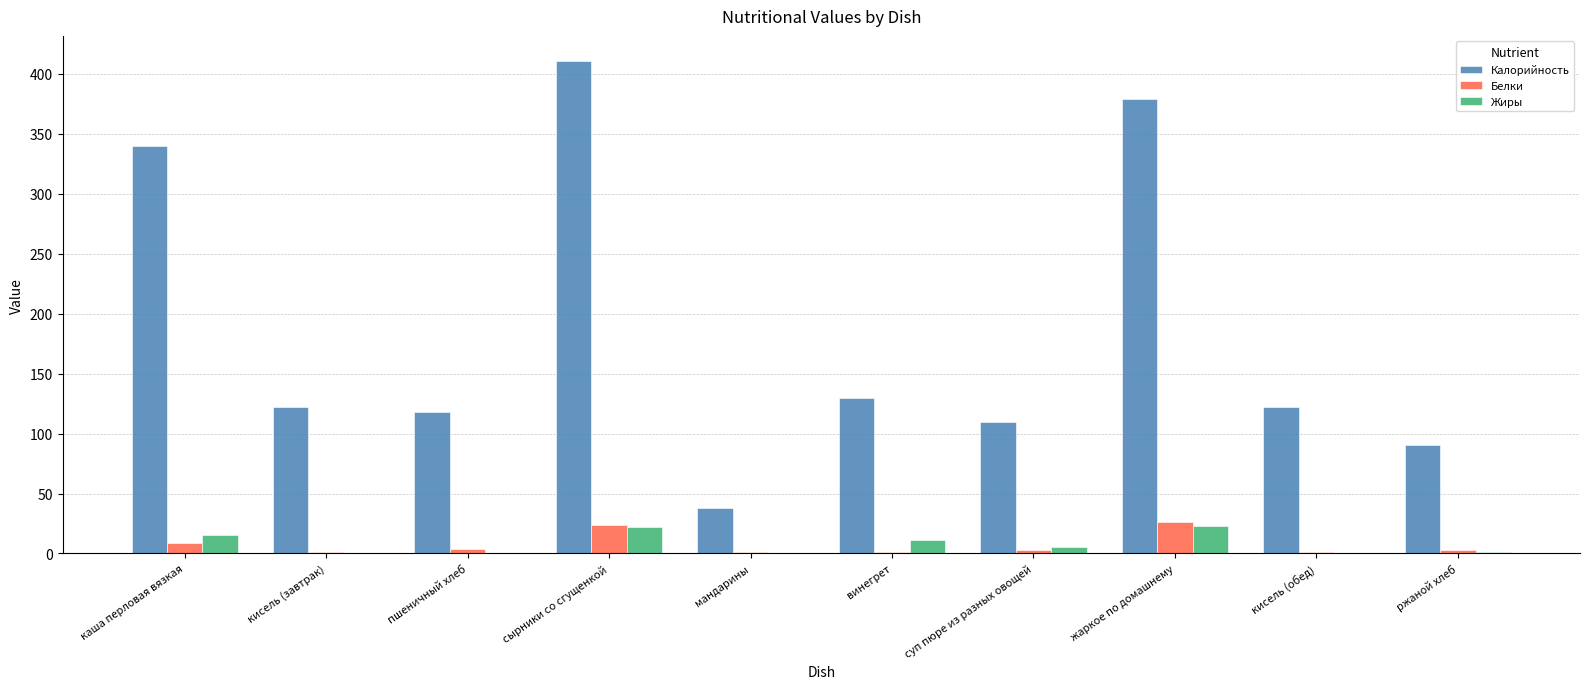

Which series changed the most between суп пюре из разных овощей and жаркое по домашнему?

Калорийность